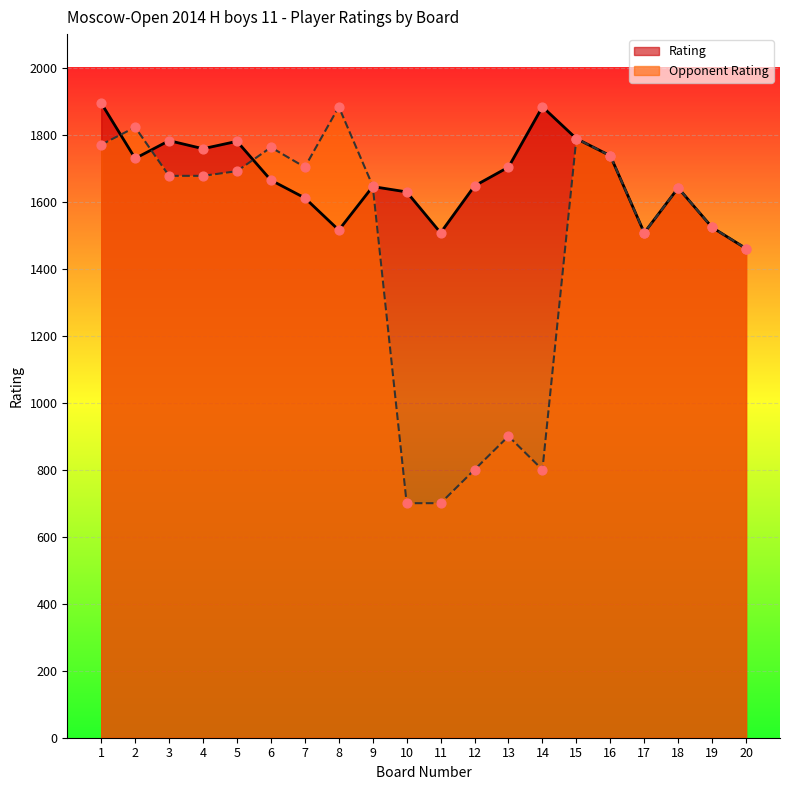

At which category is the sum across all series the highest?

1